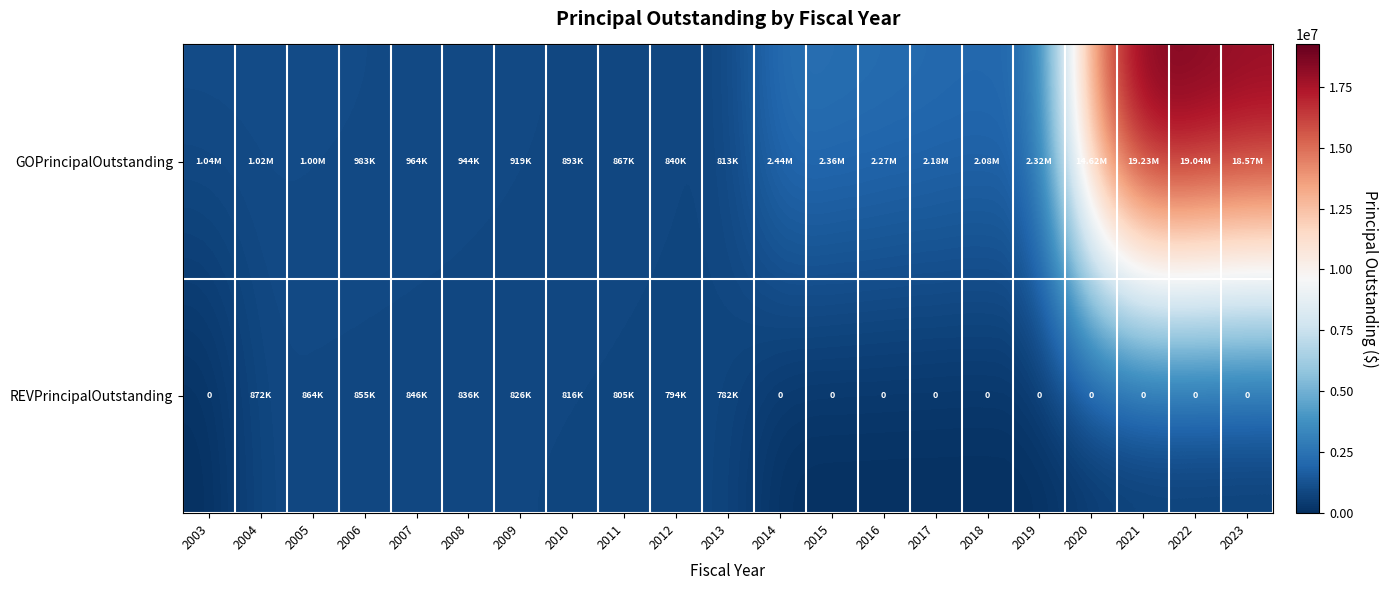

At which category is the sum across all series the highest?

2021